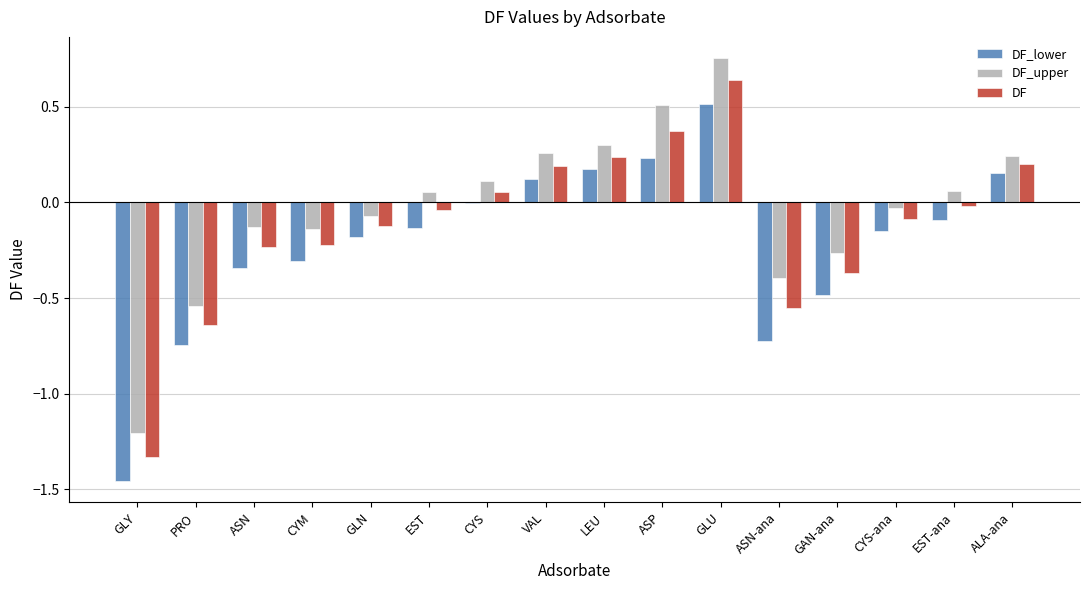

How many groups of bars are there?

16